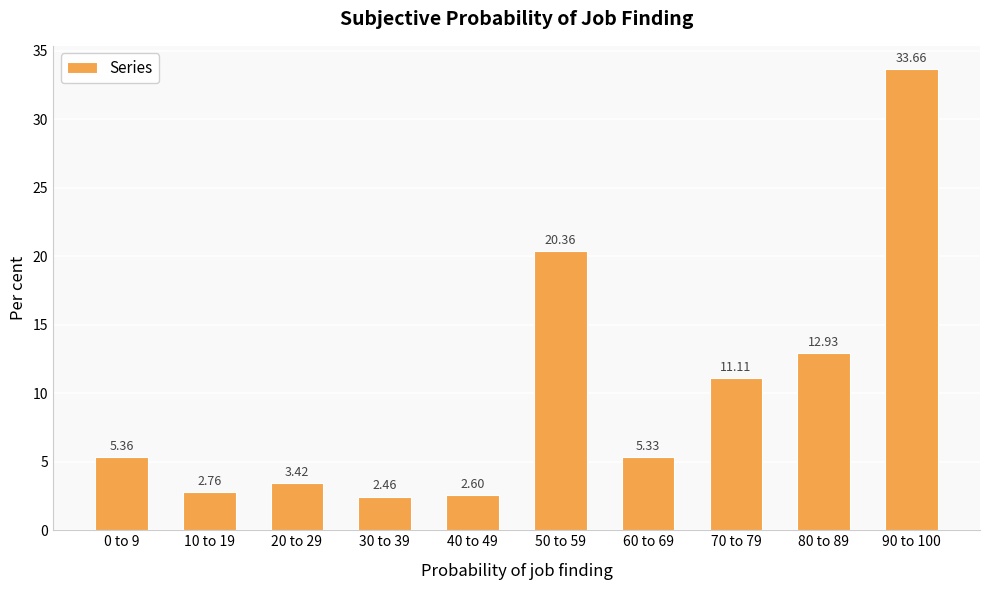

The value at 50 to 59 is 20.4. True or false?

True